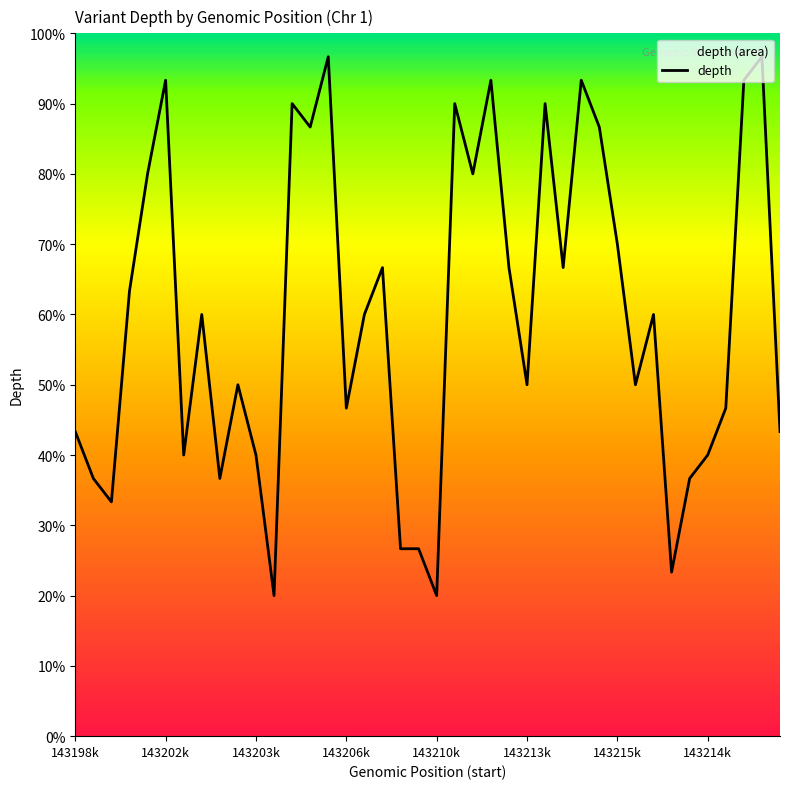

Which label corresponds to the largest value in the chart?

143205893